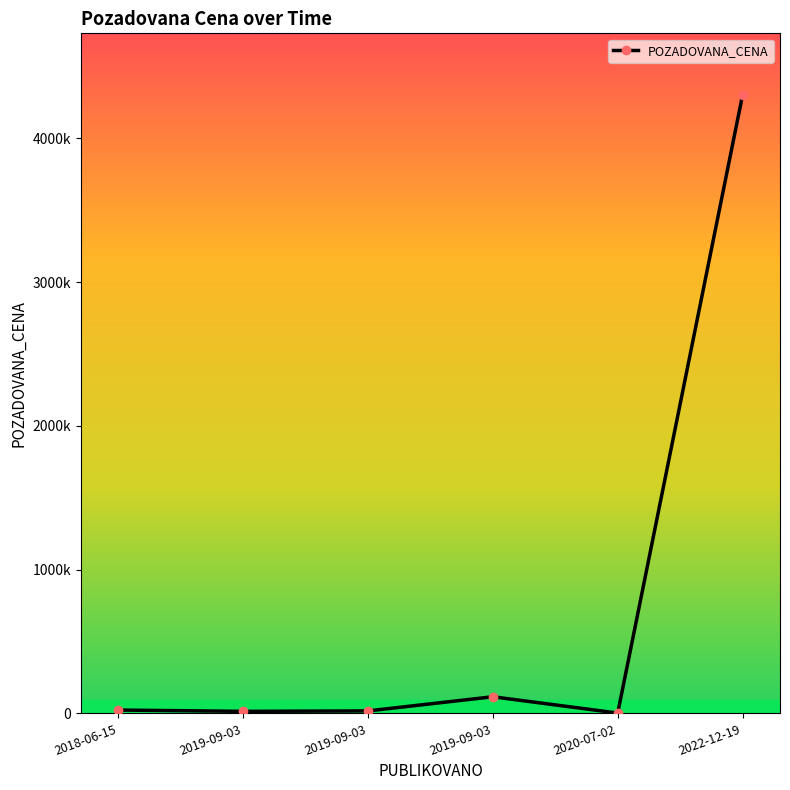

Does the chart have visible grid lines?

No